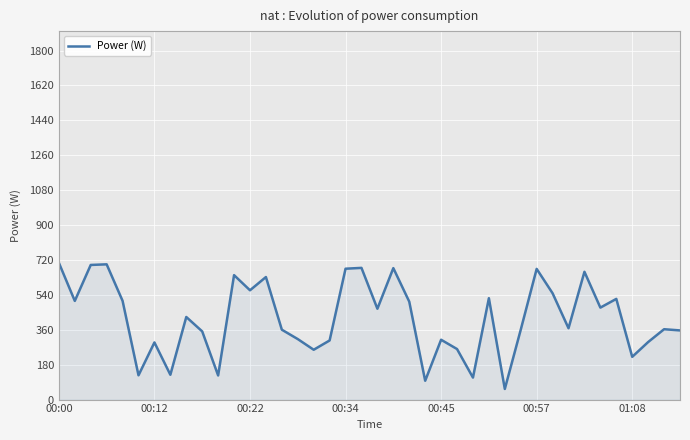

What is the greatest value displayed?

705.4